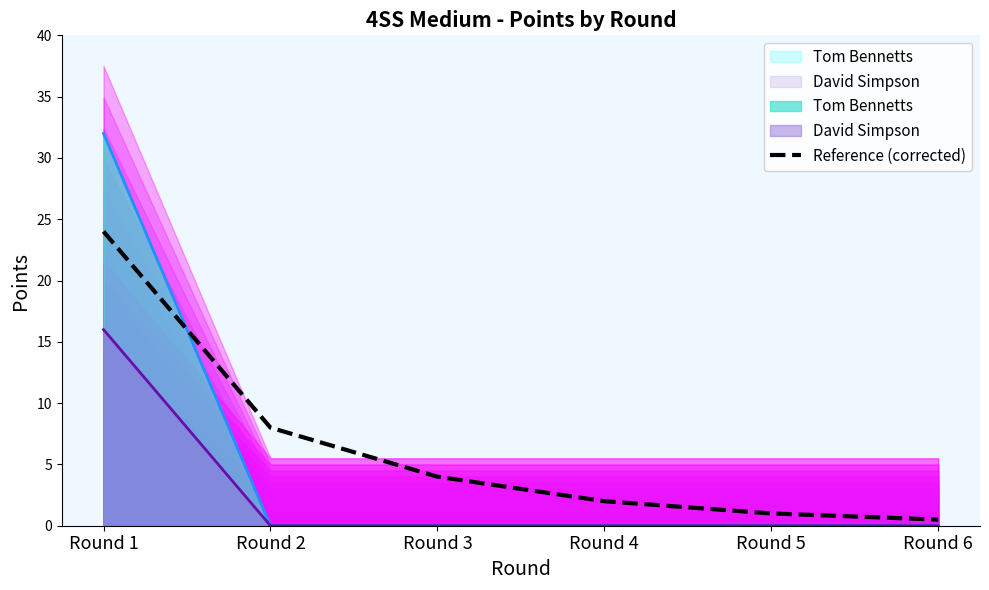

List the labels in order of value, smallest first.

Round 6, Round 5, Round 4, Round 3, Round 2, Round 1